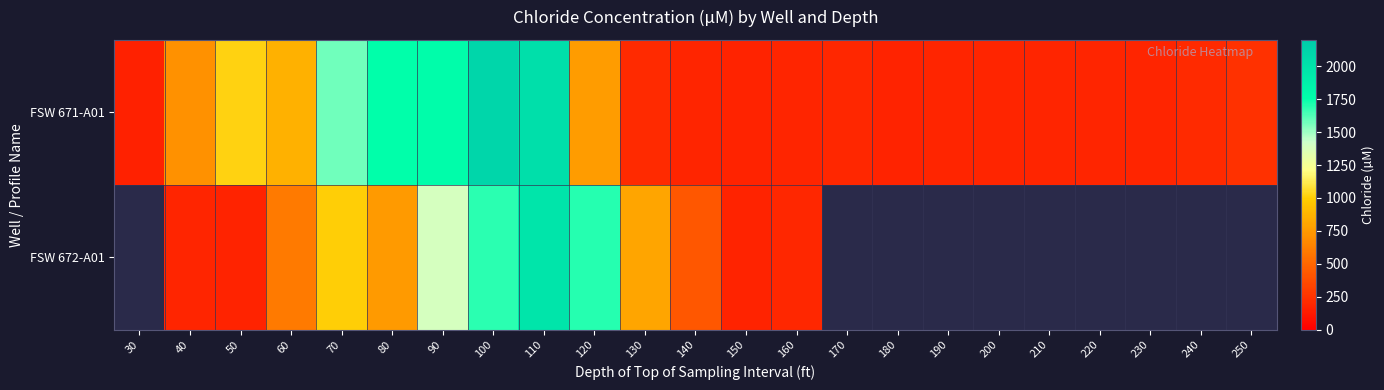

True or false: FSW 671-A01 has a value of 130.9 at 250.

False